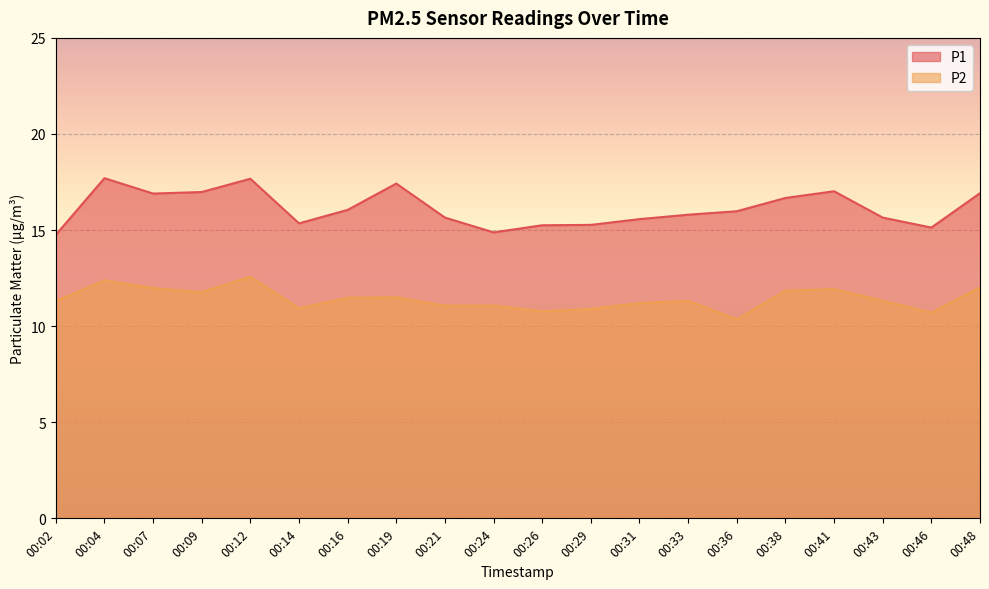

What is the value of the P1 point at the 20th from the left?

16.9